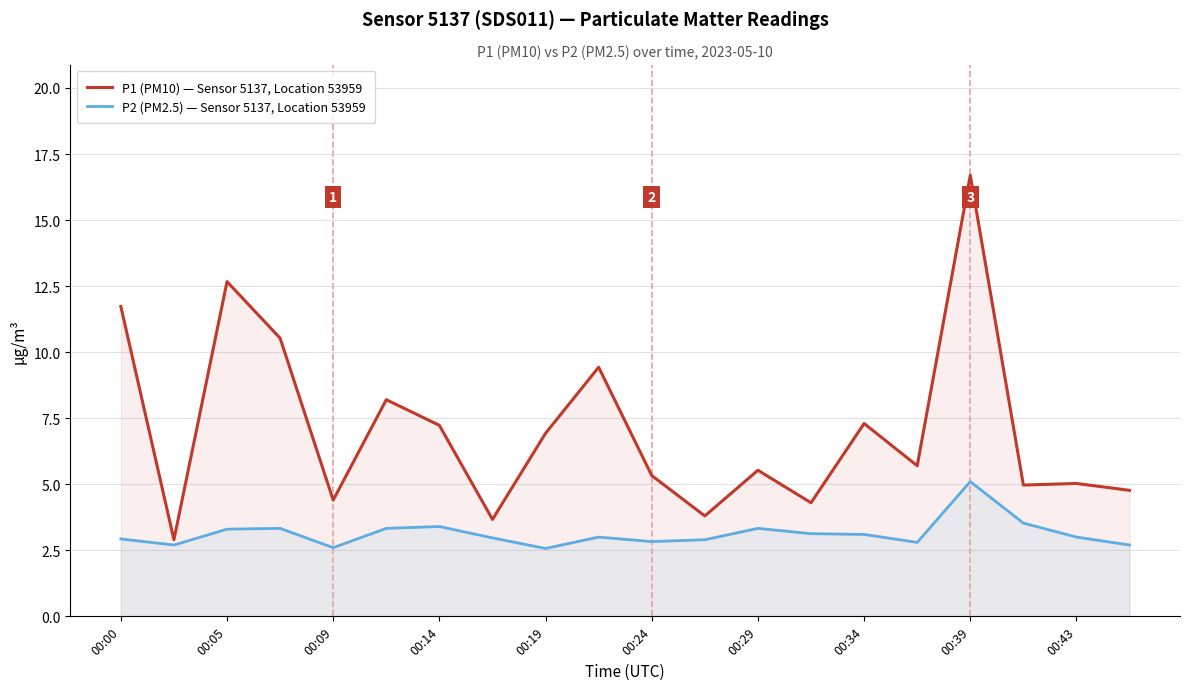

What is the difference between the maximum and minimum values in the P1 (PM10) — Sensor 5137, Location 53959 series?

13.8